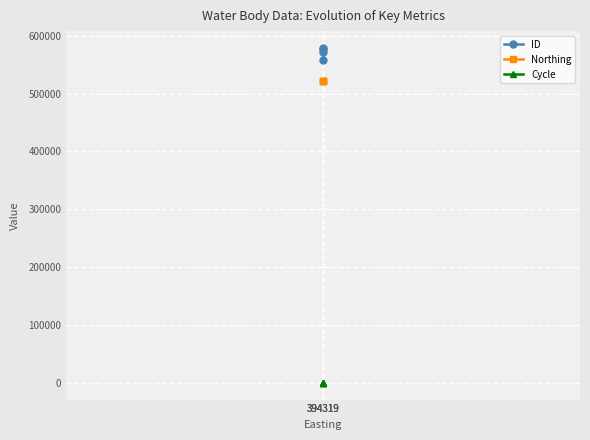

Rank the series at 394319 from highest to lowest value.

ID, Northing, Cycle